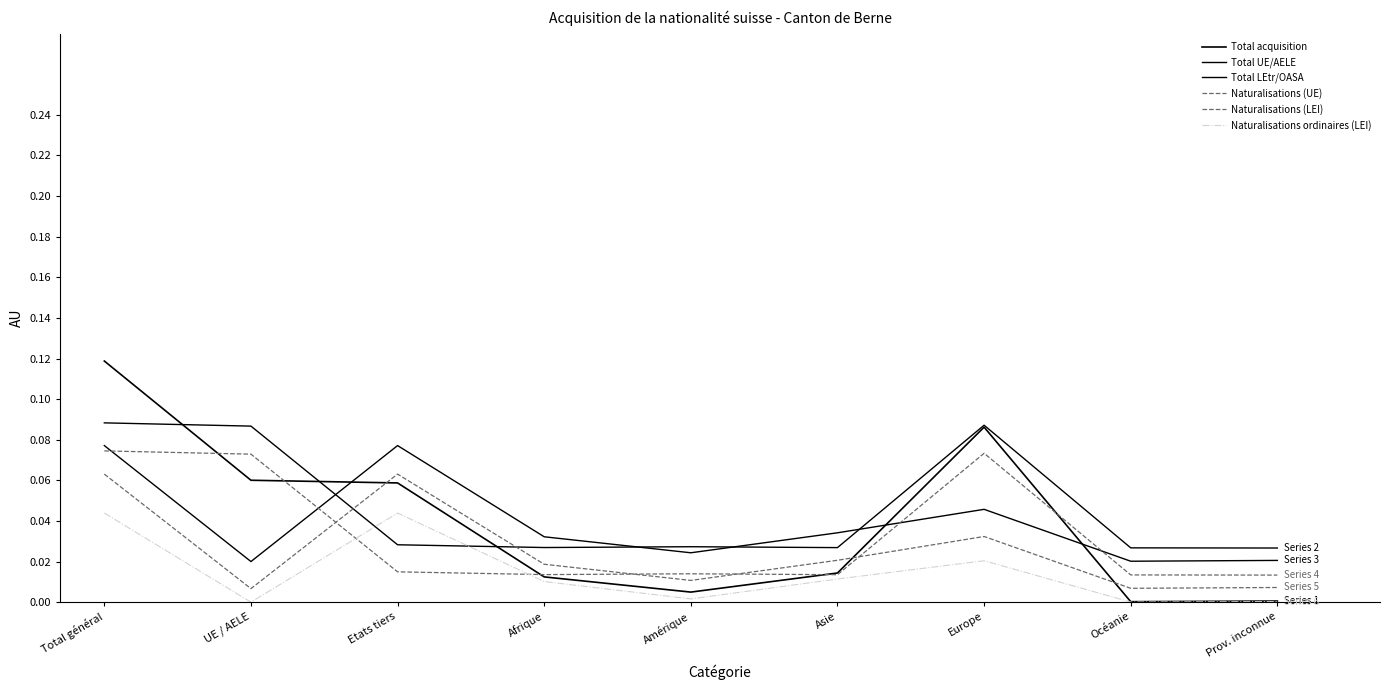

At which label does Naturalisations (UE) reach its minimum?

Prov. inconnue